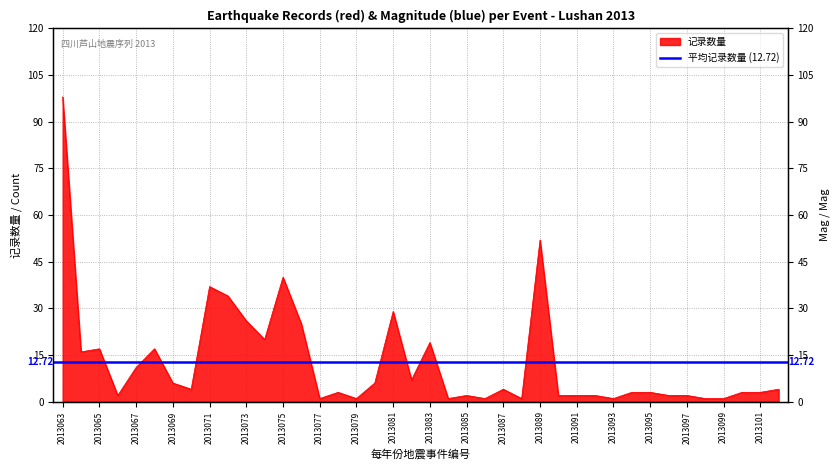

The value at 2013097 is 1. True or false?

False